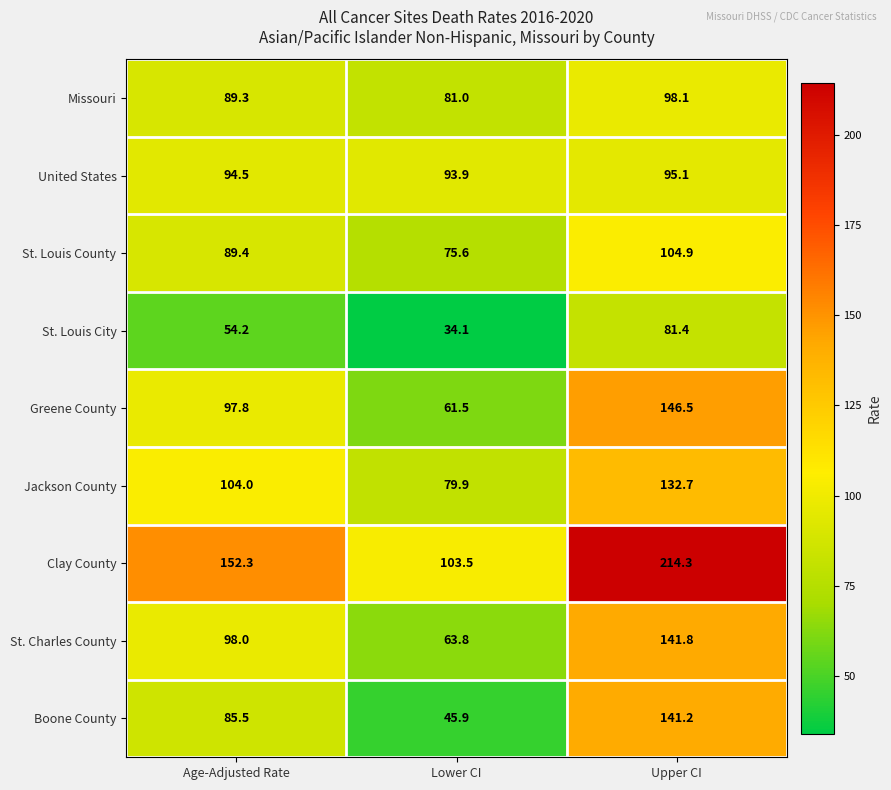

Reading left to right, extract all data points from this chart.

Missouri: Age-Adjusted Rate=89.3	Lower CI=81.0	Upper CI=98.1
United States: Age-Adjusted Rate=94.5	Lower CI=93.9	Upper CI=95.1
St. Louis County: Age-Adjusted Rate=89.4	Lower CI=75.6	Upper CI=104.9
St. Louis City: Age-Adjusted Rate=54.2	Lower CI=34.1	Upper CI=81.4
Greene County: Age-Adjusted Rate=97.8	Lower CI=61.5	Upper CI=146.5
Jackson County: Age-Adjusted Rate=104.0	Lower CI=79.9	Upper CI=132.7
Clay County: Age-Adjusted Rate=152.3	Lower CI=103.5	Upper CI=214.3
St. Charles County: Age-Adjusted Rate=98.0	Lower CI=63.8	Upper CI=141.8
Boone County: Age-Adjusted Rate=85.5	Lower CI=45.9	Upper CI=141.2